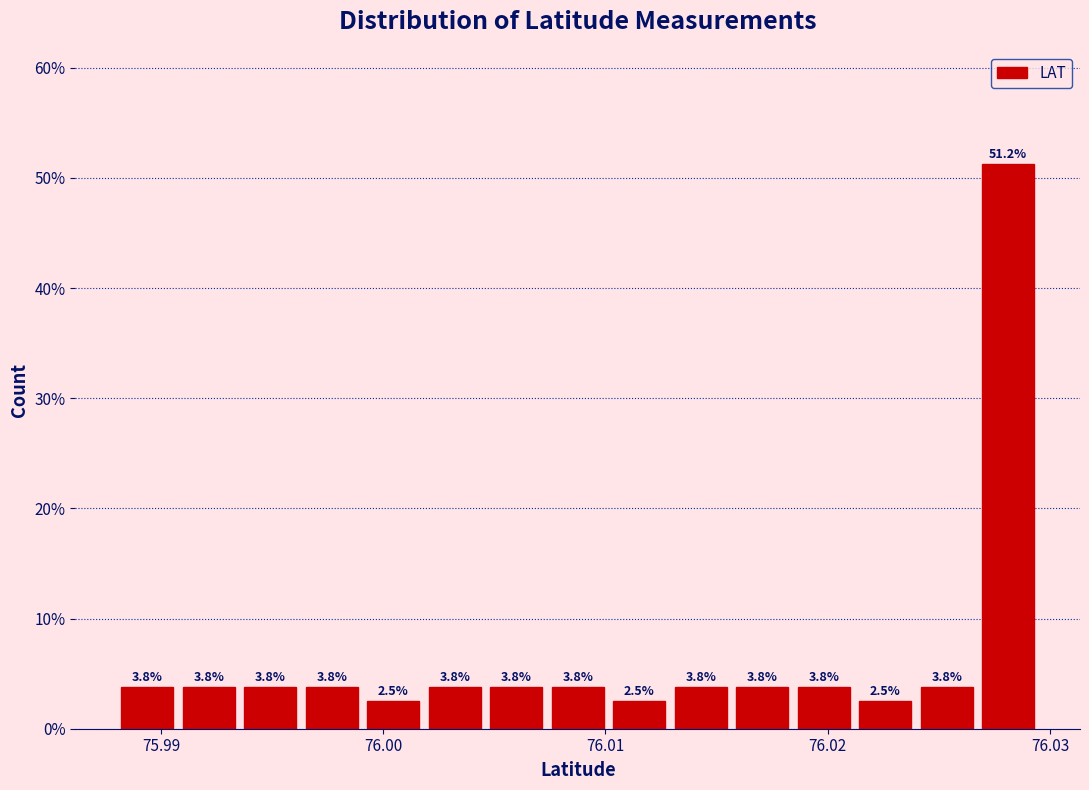

Around what value on the x-axis is the tallest bar? Give the approximate position of its centre, as read against the axis.

76.028